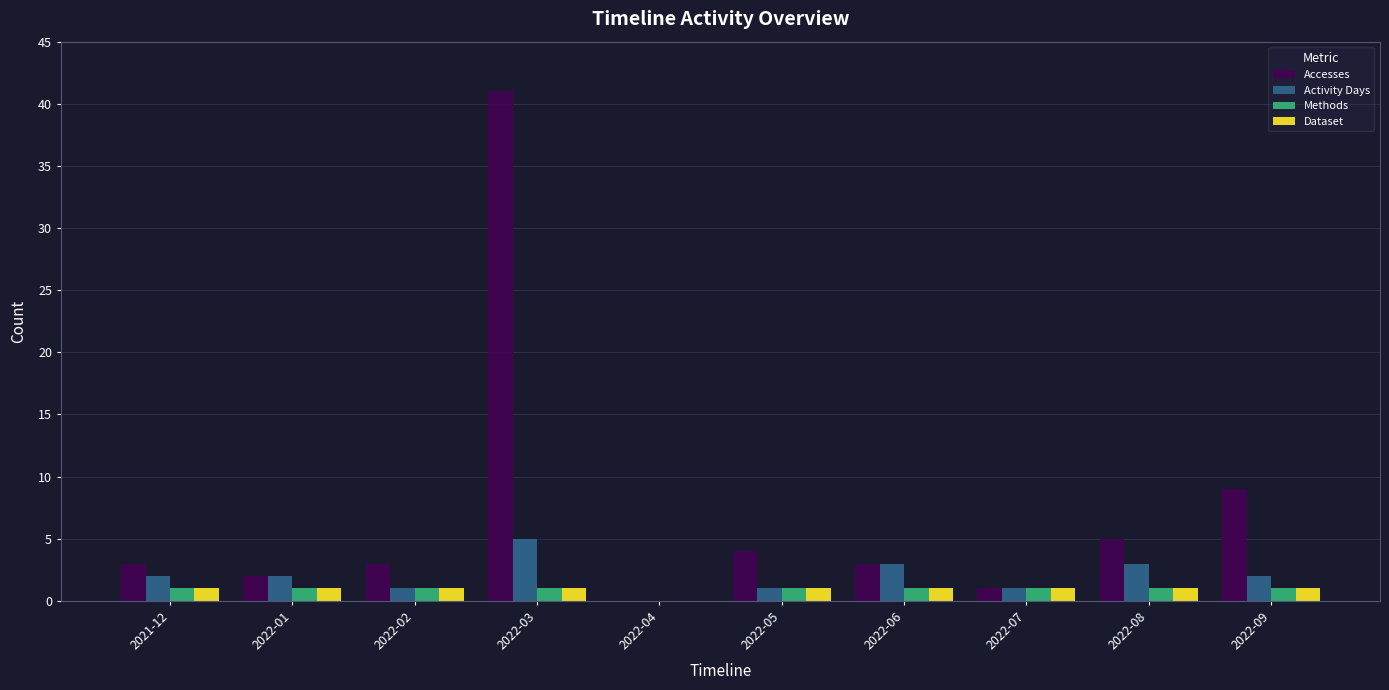

Which series has the largest total across all categories?

Accesses